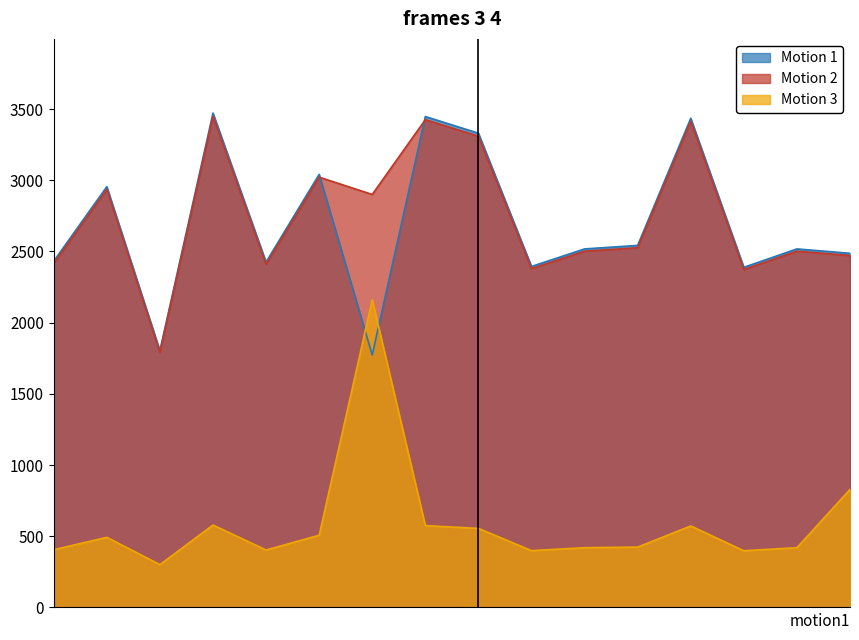

Which series has the largest total across all categories?

Motion 2 (уплачено)